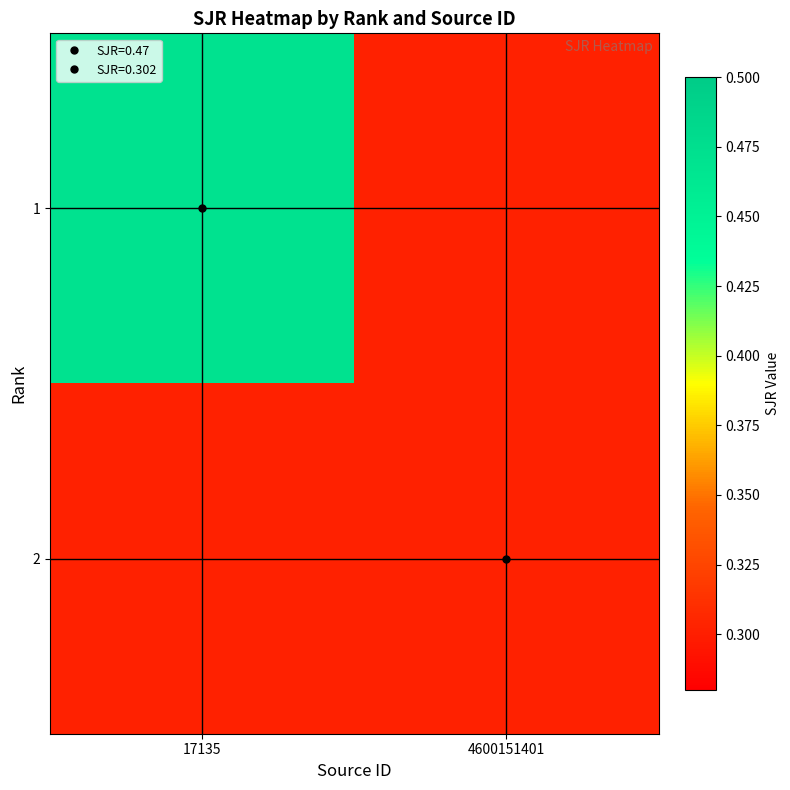

What is the minimum value shown in the chart?

0.3